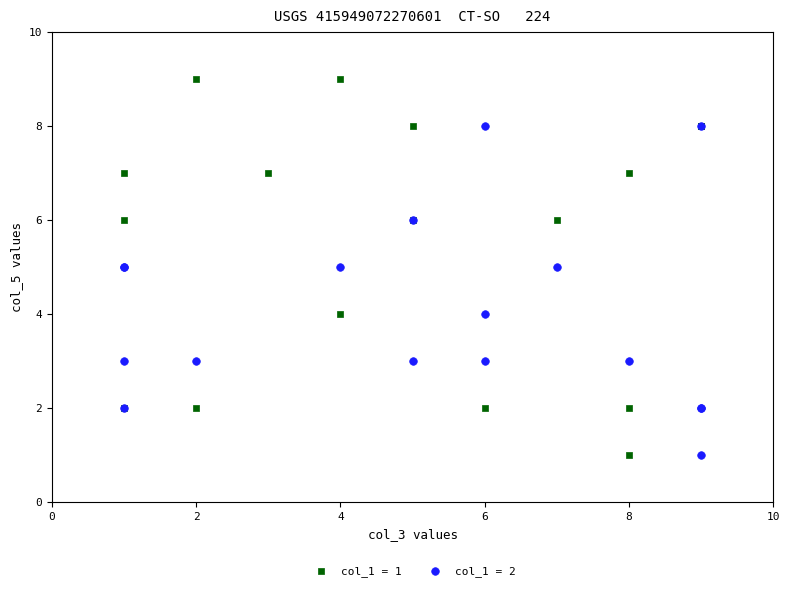

Which series has the largest Y range (max minus min)?

col_1 = 1